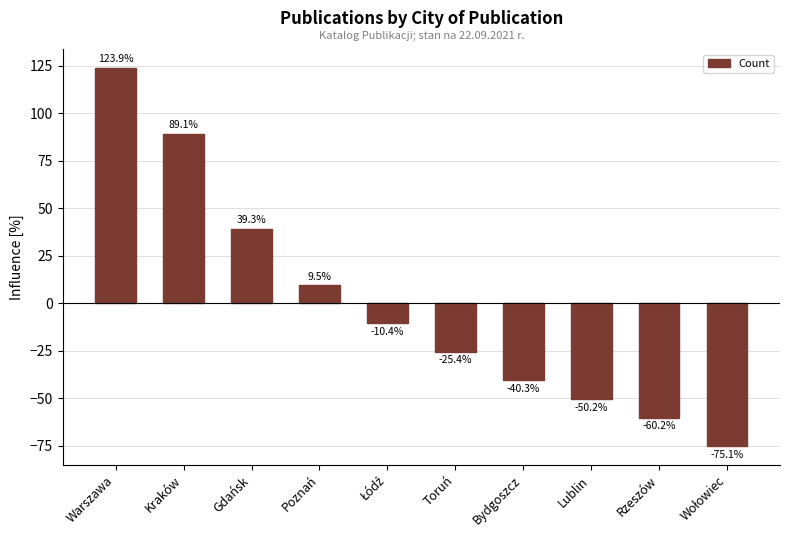

How many distinct data groups are displayed?

1